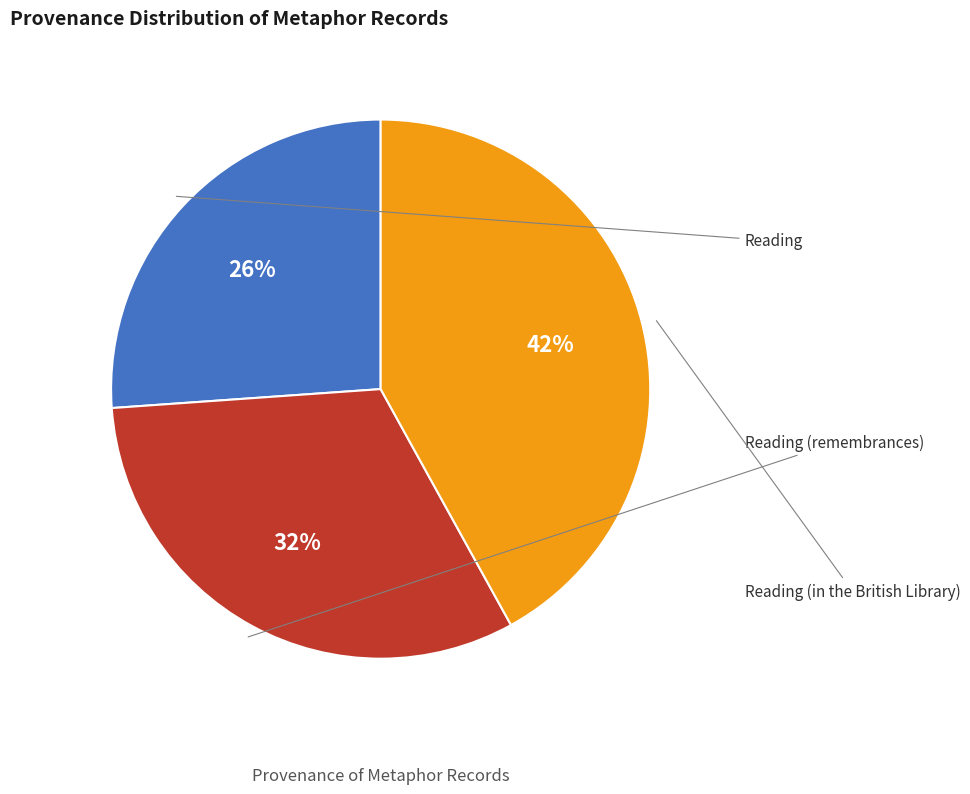

What percentage is NOT represented by Reading (remembrances)?

68.1%